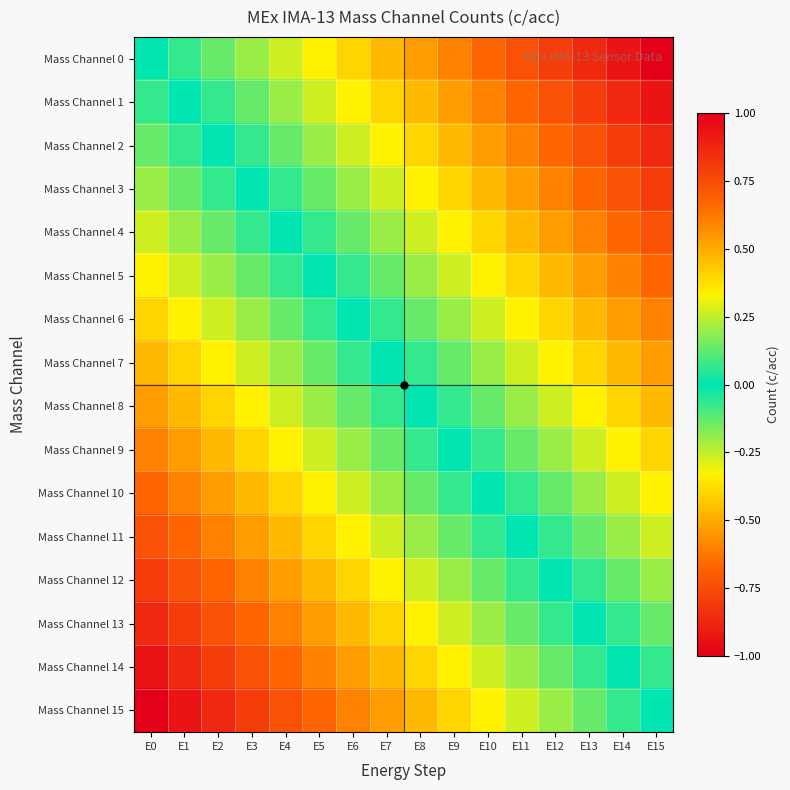

Rank the series by their maximum value, from lowest to highest.

Mass Channel 0, Mass Channel 1, Mass Channel 2, Mass Channel 3, Mass Channel 4, Mass Channel 5, Mass Channel 6, Mass Channel 7, Mass Channel 8, Mass Channel 9, Mass Channel 10, Mass Channel 11, Mass Channel 12, Mass Channel 13, Mass Channel 14, Mass Channel 15